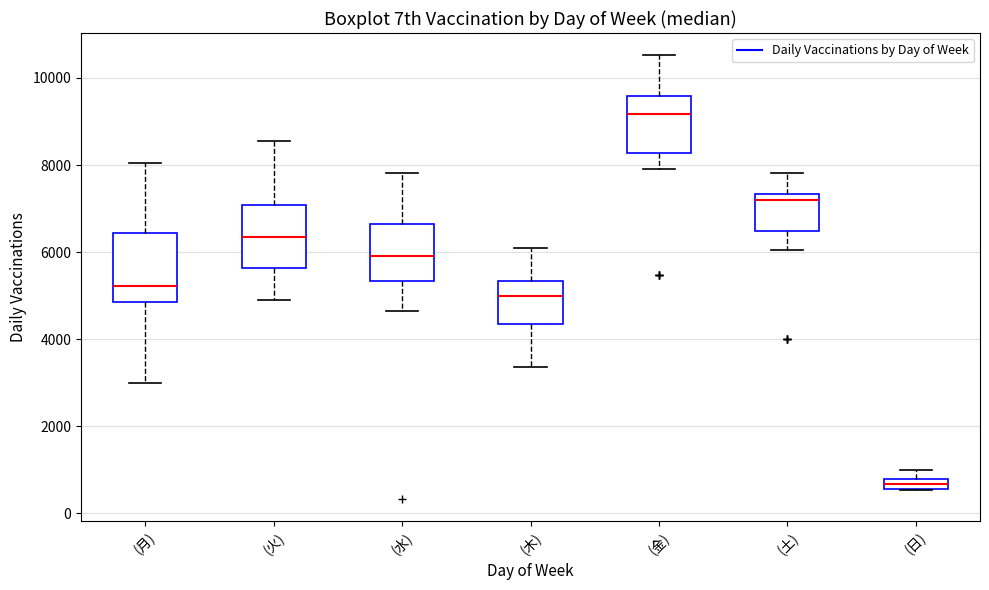

Which box's median line is the lowest?

(日)